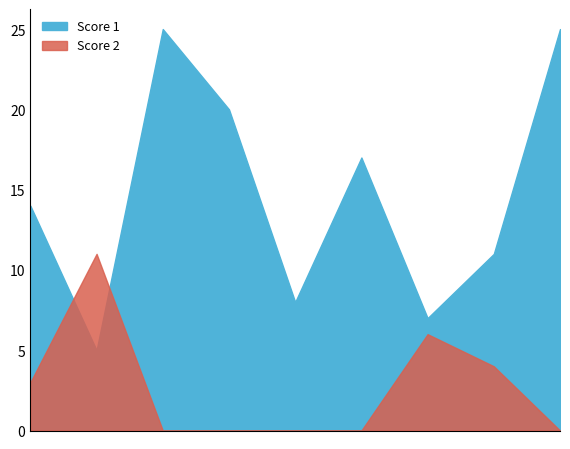

What is the maximum value for Score 2?

11